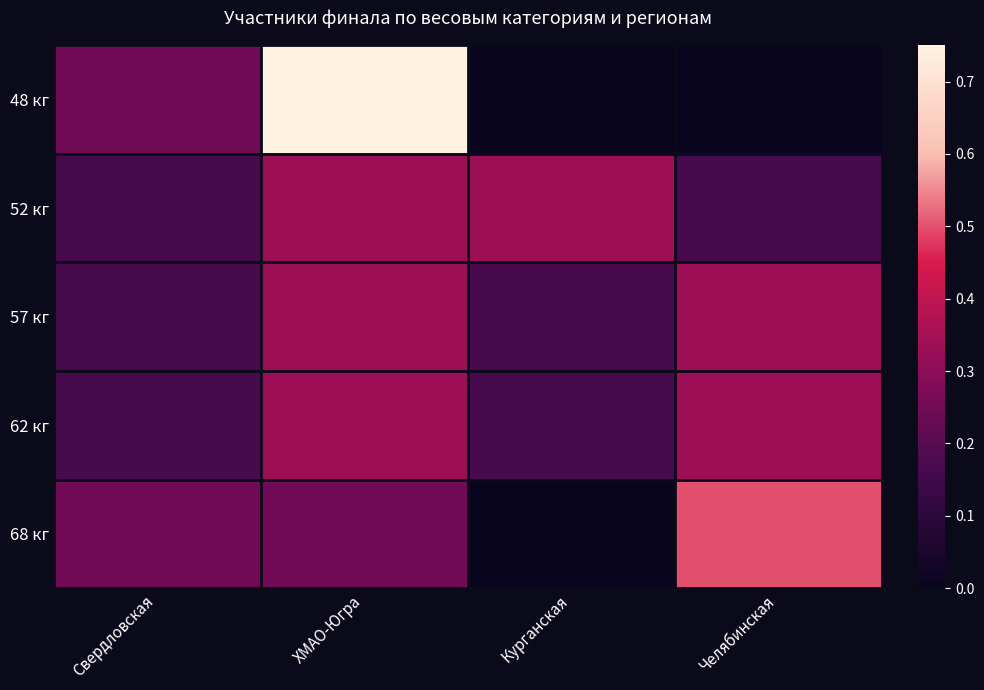

Which series has the largest total across all categories?

48 кг